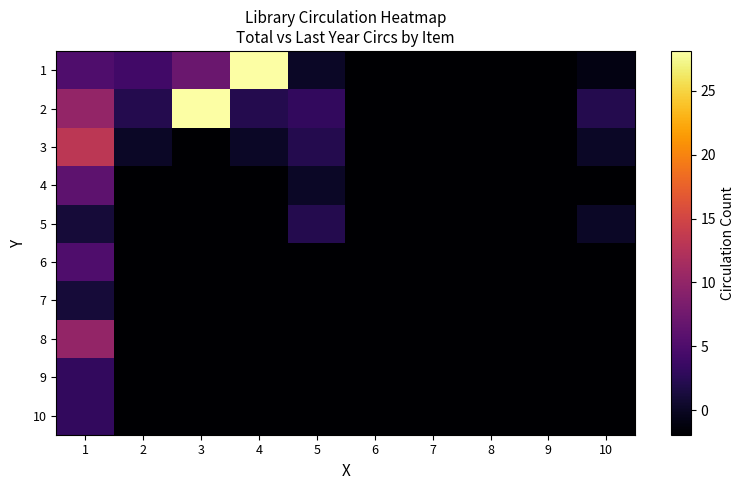

Rank the series at 9 from highest to lowest value.

1, 2, 3, 4, 5, 6, 7, 8, 9, 10